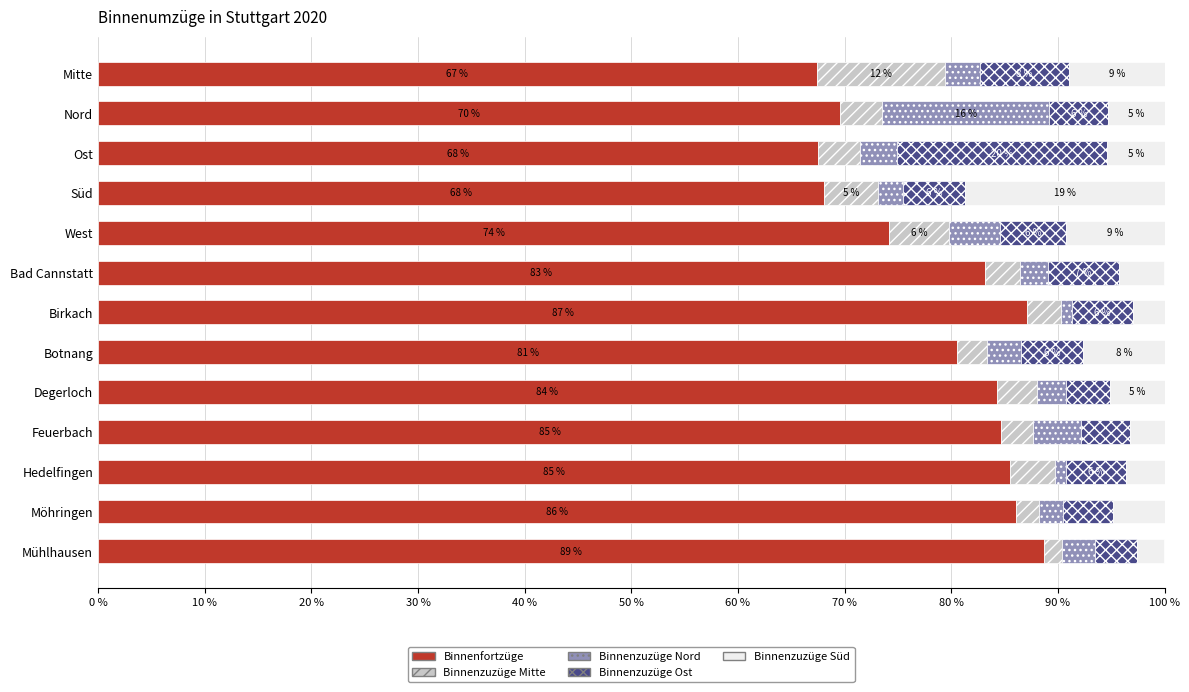

What are all the series names shown in the legend?

Binnenfortzüge, Binnenzuzüge Mitte, Binnenzuzüge Nord, Binnenzuzüge Ost, Binnenzuzüge Süd